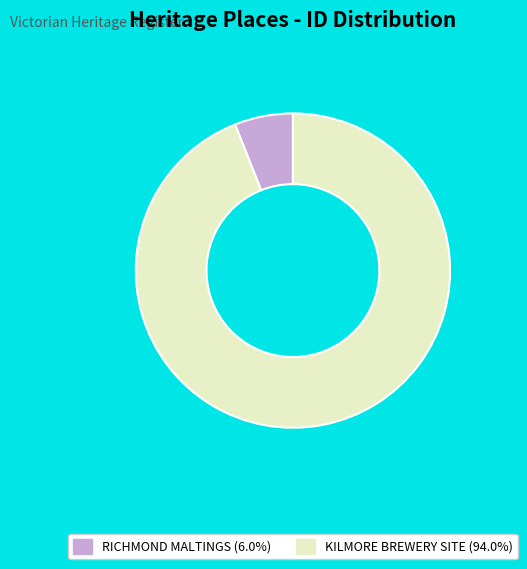

Which slice is the smallest?

RICHMOND MALTINGS